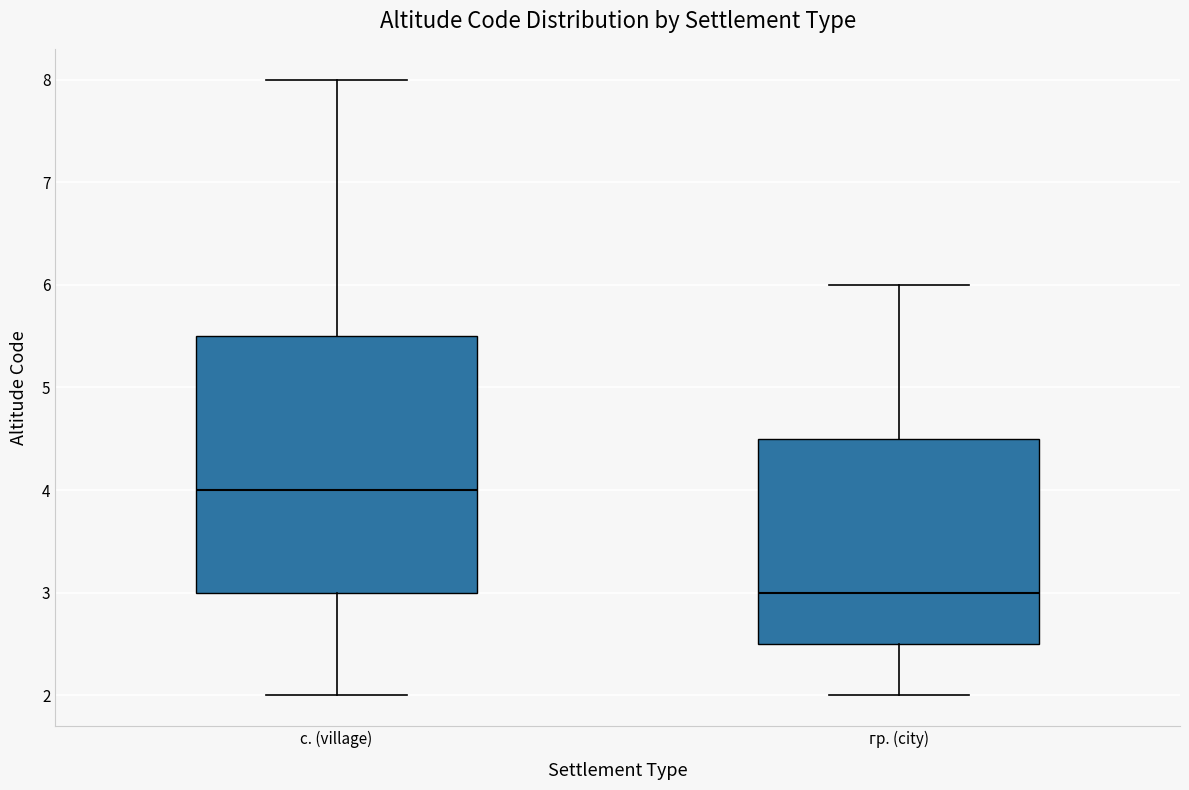

Comparing the boxes themselves (not the whiskers), which one is the tallest?

с. (village)